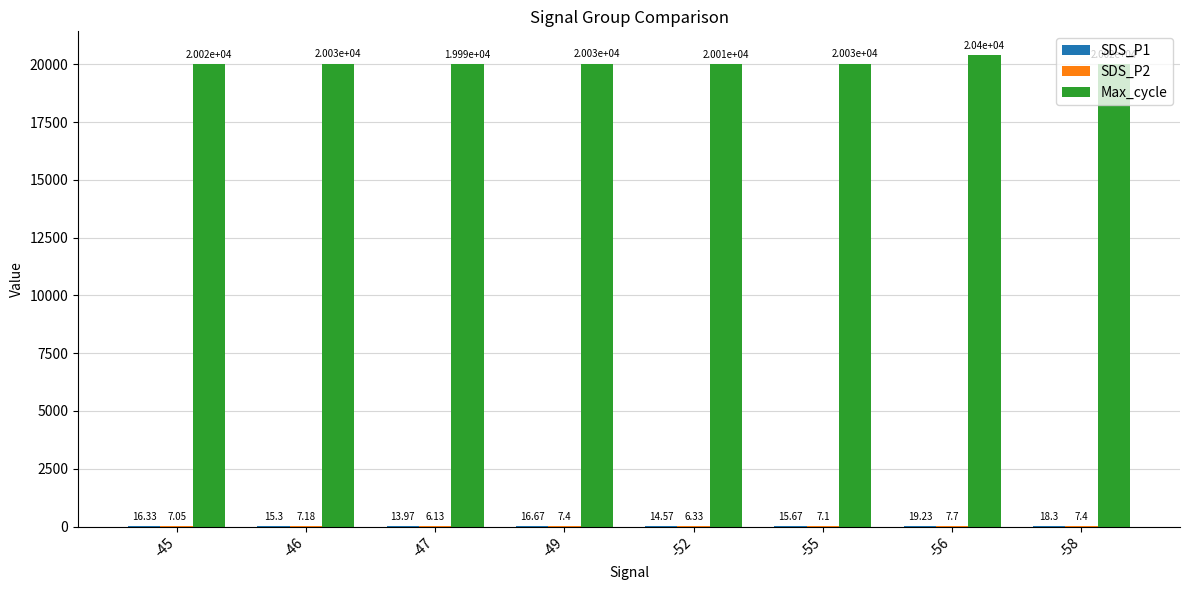

What is the total value across all series at -55?

20050.8